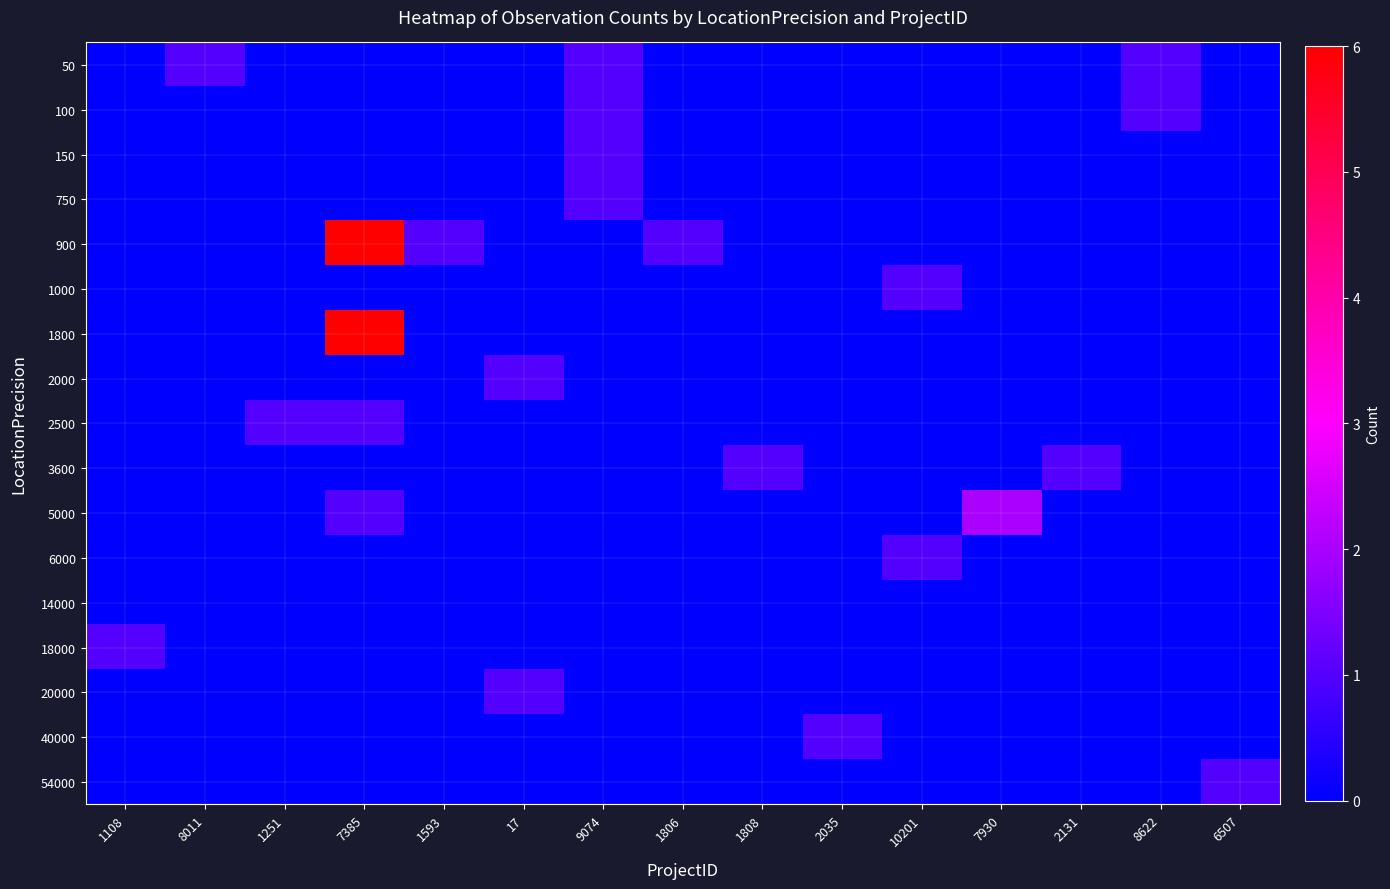

Reading left to right, extract all data points from this chart.

50: 1108=0	8011=1	1251=0	7385=0	1593=0	17=0	9074=1	1806=0	1808=0	2035=0	10201=0	7930=0	2131=0	8622=1	6507=0
100: 1108=0	8011=0	1251=0	7385=0	1593=0	17=0	9074=1	1806=0	1808=0	2035=0	10201=0	7930=0	2131=0	8622=1	6507=0
150: 1108=0	8011=0	1251=0	7385=0	1593=0	17=0	9074=1	1806=0	1808=0	2035=0	10201=0	7930=0	2131=0	8622=0	6507=0
750: 1108=0	8011=0	1251=0	7385=0	1593=0	17=0	9074=1	1806=0	1808=0	2035=0	10201=0	7930=0	2131=0	8622=0	6507=0
900: 1108=0	8011=0	1251=0	7385=6	1593=1	17=0	9074=0	1806=1	1808=0	2035=0	10201=0	7930=0	2131=0	8622=0	6507=0
1000: 1108=0	8011=0	1251=0	7385=0	1593=0	17=0	9074=0	1806=0	1808=0	2035=0	10201=1	7930=0	2131=0	8622=0	6507=0
1800: 1108=0	8011=0	1251=0	7385=6	1593=0	17=0	9074=0	1806=0	1808=0	2035=0	10201=0	7930=0	2131=0	8622=0	6507=0
2000: 1108=0	8011=0	1251=0	7385=0	1593=0	17=1	9074=0	1806=0	1808=0	2035=0	10201=0	7930=0	2131=0	8622=0	6507=0
2500: 1108=0	8011=0	1251=1	7385=1	1593=0	17=0	9074=0	1806=0	1808=0	2035=0	10201=0	7930=0	2131=0	8622=0	6507=0
3600: 1108=0	8011=0	1251=0	7385=0	1593=0	17=0	9074=0	1806=0	1808=1	2035=0	10201=0	7930=0	2131=1	8622=0	6507=0
5000: 1108=0	8011=0	1251=0	7385=1	1593=0	17=0	9074=0	1806=0	1808=0	2035=0	10201=0	7930=2	2131=0	8622=0	6507=0
6000: 1108=0	8011=0	1251=0	7385=0	1593=0	17=0	9074=0	1806=0	1808=0	2035=0	10201=1	7930=0	2131=0	8622=0	6507=0
14000: 1108=0	8011=0	1251=0	7385=0	1593=0	17=0	9074=0	1806=0	1808=0	2035=0	10201=0	7930=0	2131=0	8622=0	6507=0
18000: 1108=1	8011=0	1251=0	7385=0	1593=0	17=0	9074=0	1806=0	1808=0	2035=0	10201=0	7930=0	2131=0	8622=0	6507=0
20000: 1108=0	8011=0	1251=0	7385=0	1593=0	17=1	9074=0	1806=0	1808=0	2035=0	10201=0	7930=0	2131=0	8622=0	6507=0
40000: 1108=0	8011=0	1251=0	7385=0	1593=0	17=0	9074=0	1806=0	1808=0	2035=1	10201=0	7930=0	2131=0	8622=0	6507=0
54000: 1108=0	8011=0	1251=0	7385=0	1593=0	17=0	9074=0	1806=0	1808=0	2035=0	10201=0	7930=0	2131=0	8622=0	6507=1